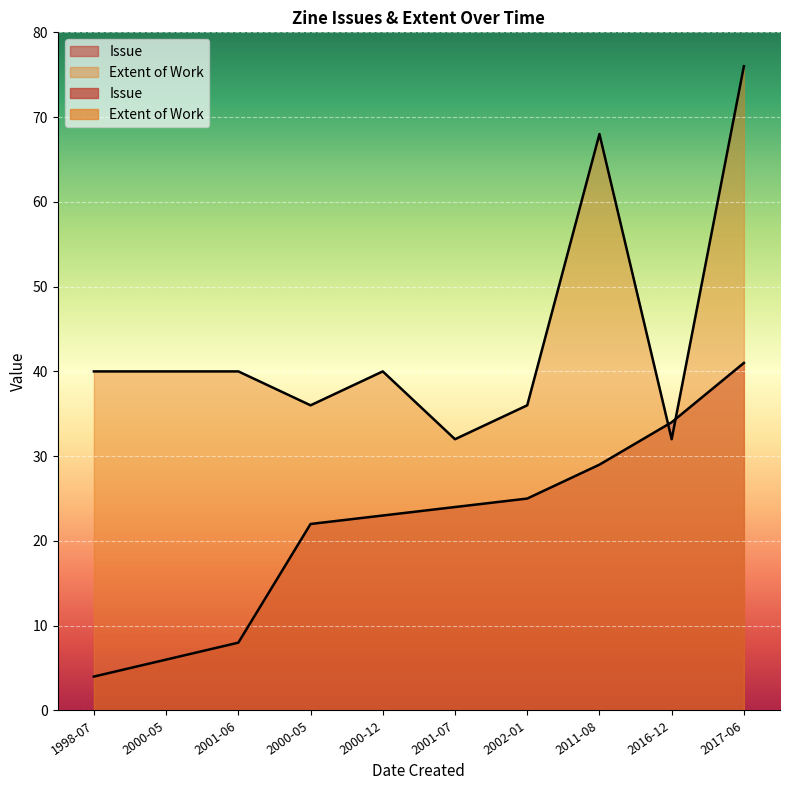

Where does the Extent of Work series first go above 40?

2011-08